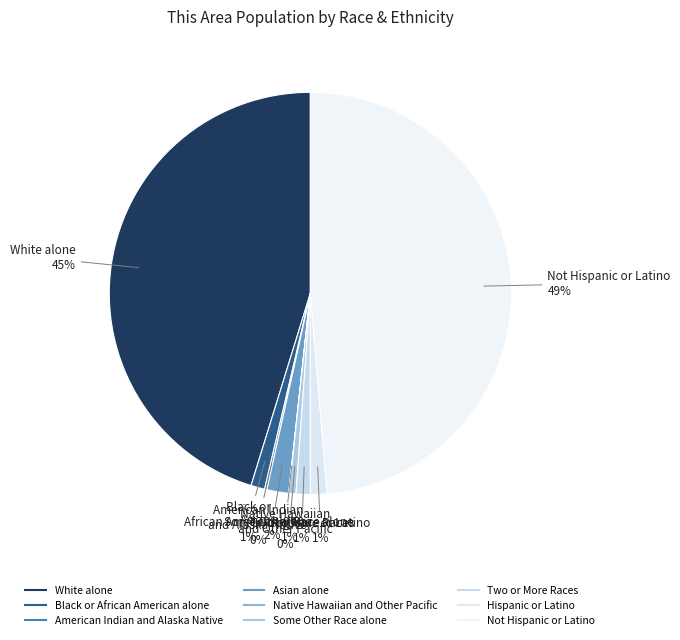

Combined, do Some Other Race alone and Native Hawaiian and Other Pacific account for over 50%?

No